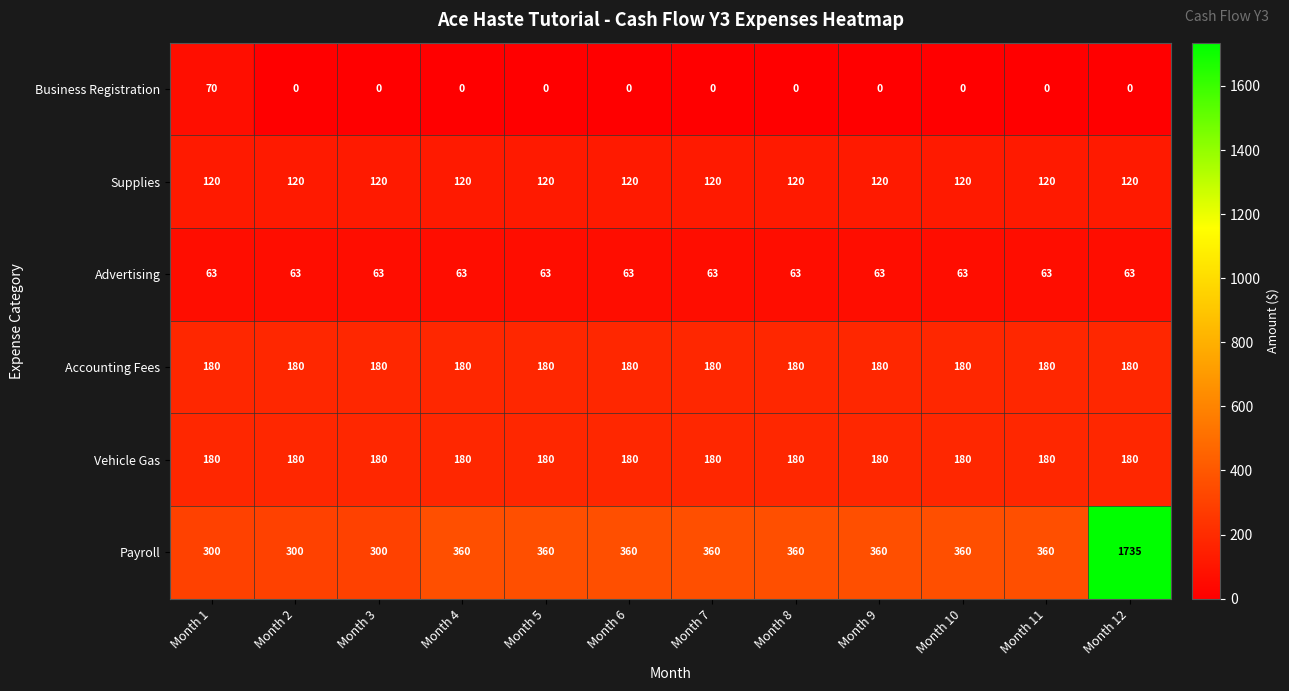

True or false: Payroll has a value of 1045 at Month 12.

False